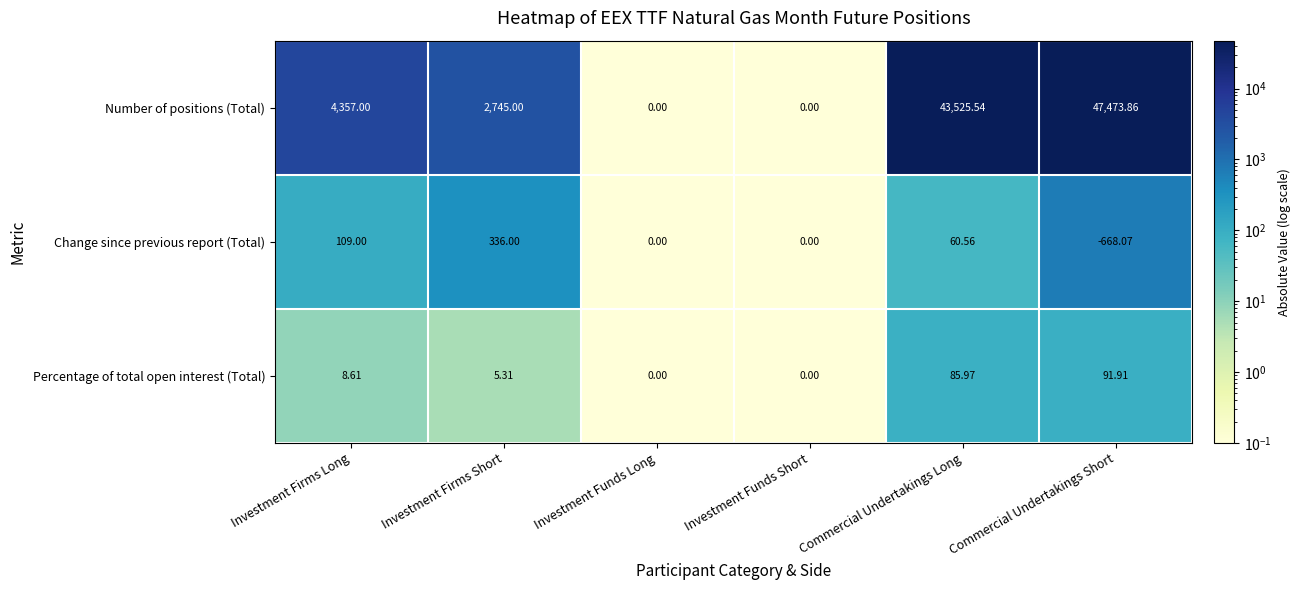

Rank the series by their maximum value, from lowest to highest.

Percentage of total open interest (Total), Change since previous report (Total), Number of positions (Total)